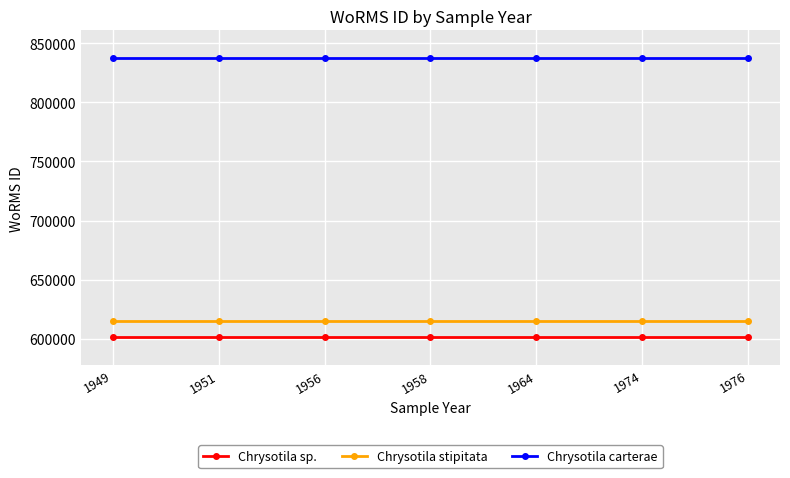

What is the value of the Chrysotila stipitata point at the 5th from the left?

615414